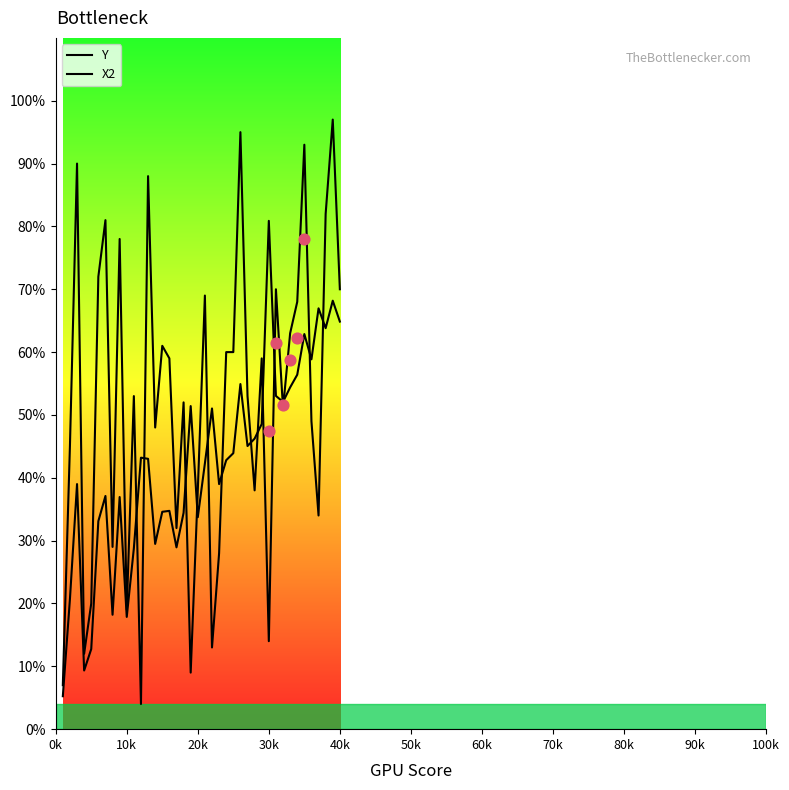

Which series has the largest total across all categories?

X2